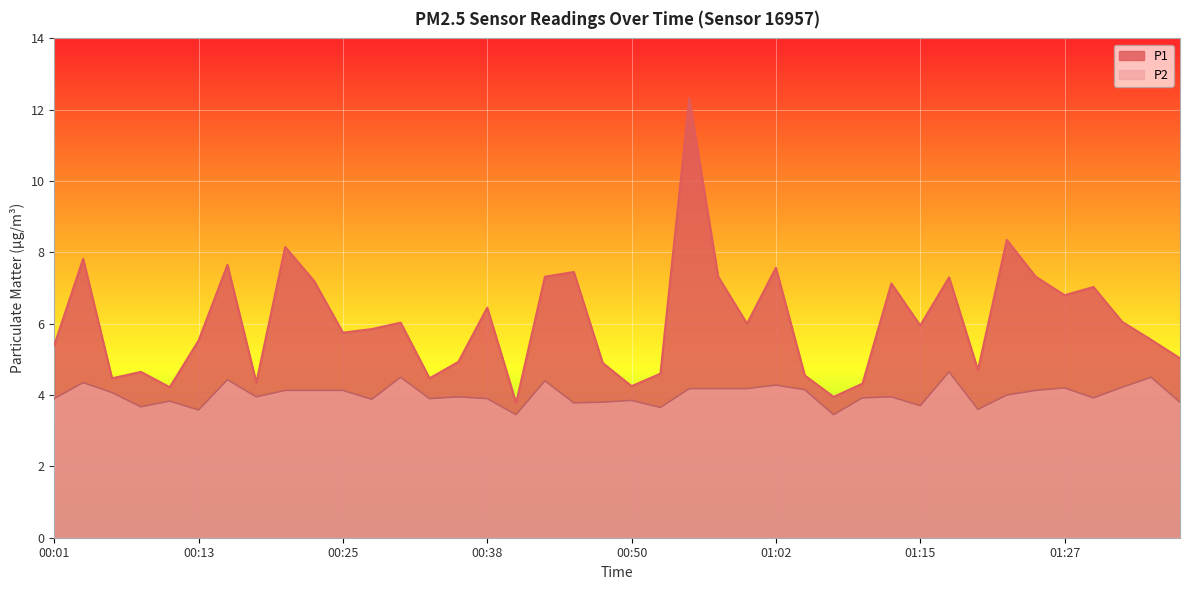

Rank the series by their average value, from highest to lowest.

P1, P2